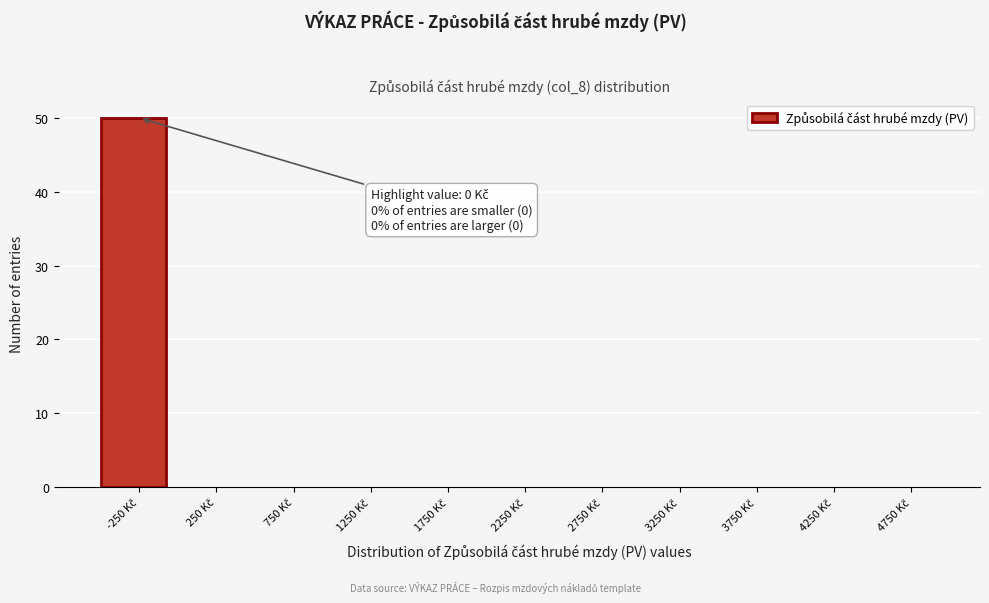

What is the greatest value displayed?

50